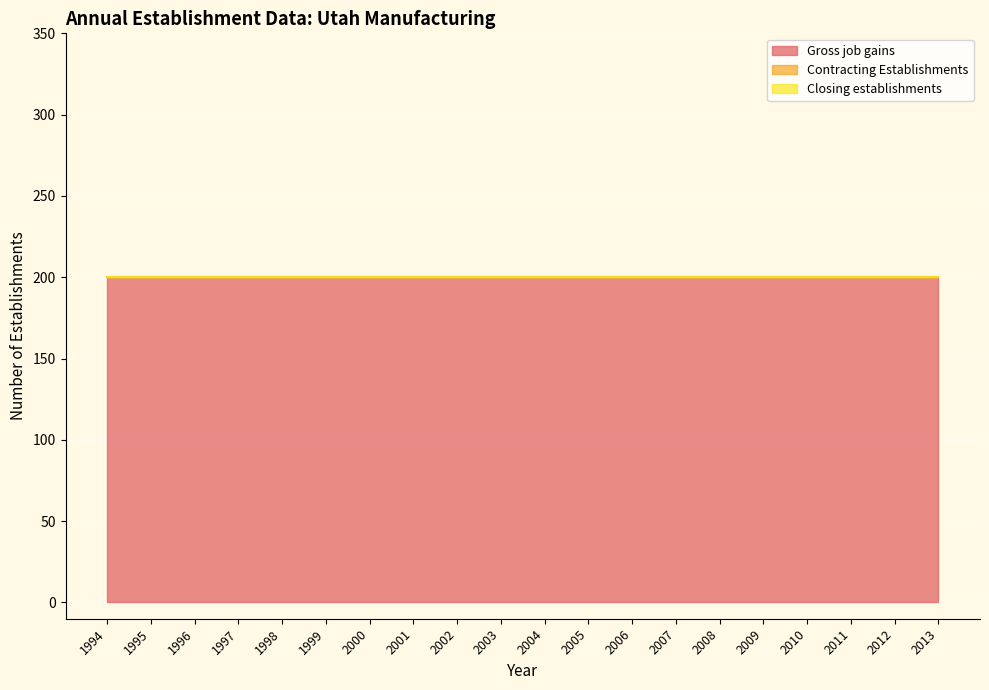

What is the minimum value for Gross job gains?

200